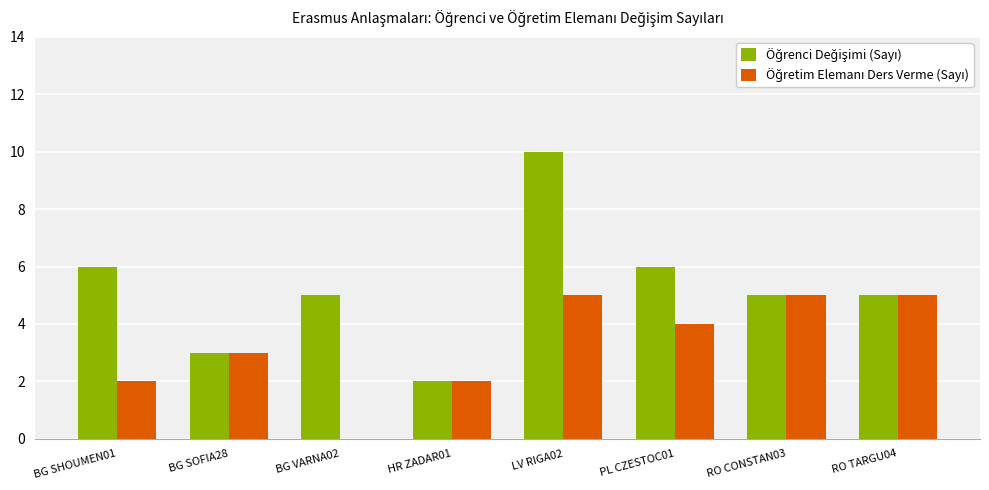

What is the total value across all series at BG SHOUMEN01?

8